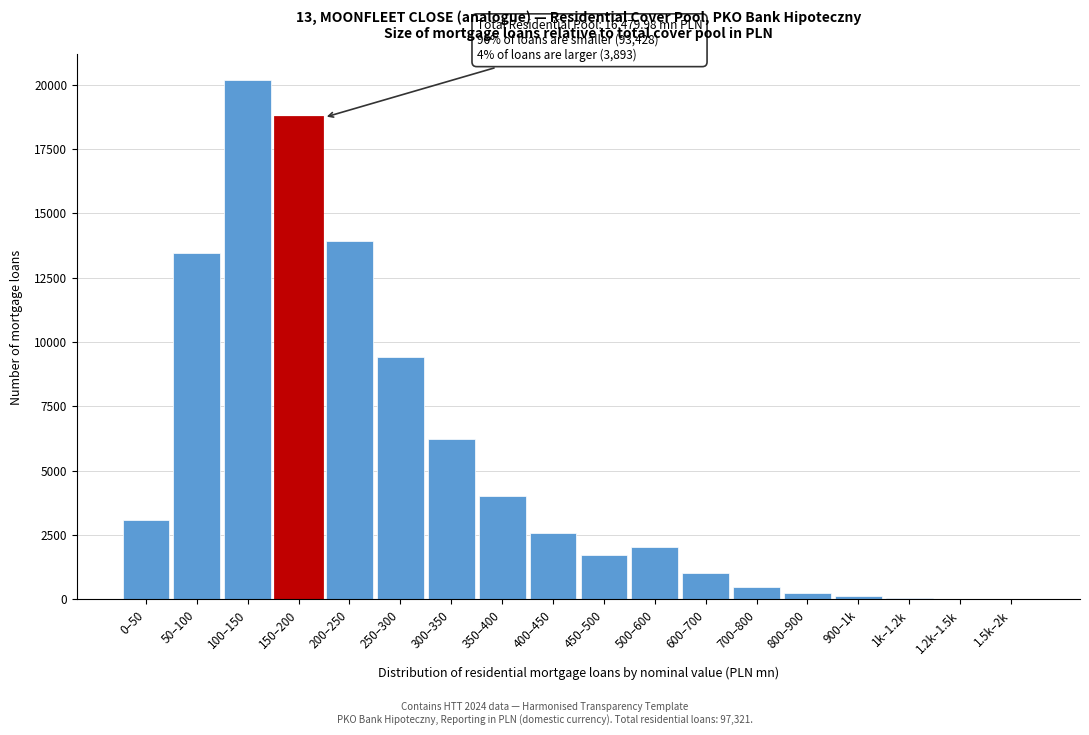

Is it true that the value at 450–500 is 1729?

True